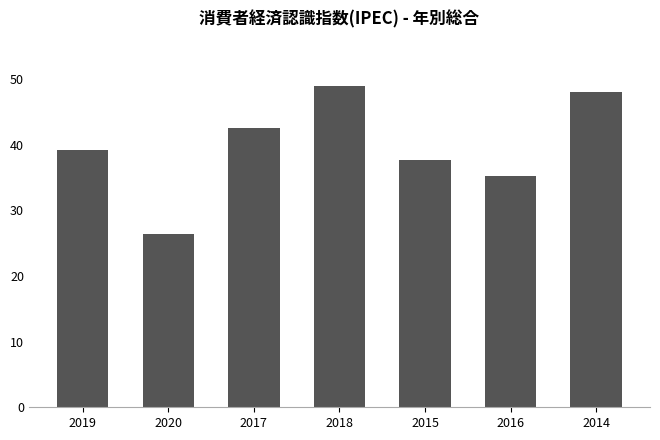

How many bars are there in total?

7